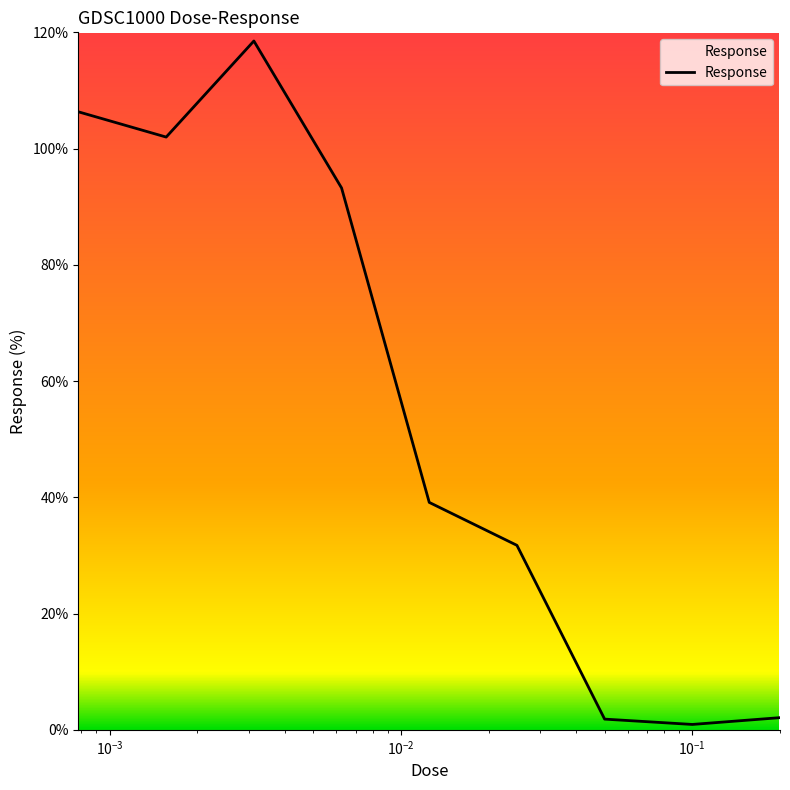

Is this an area chart (filled region under the line)?

No